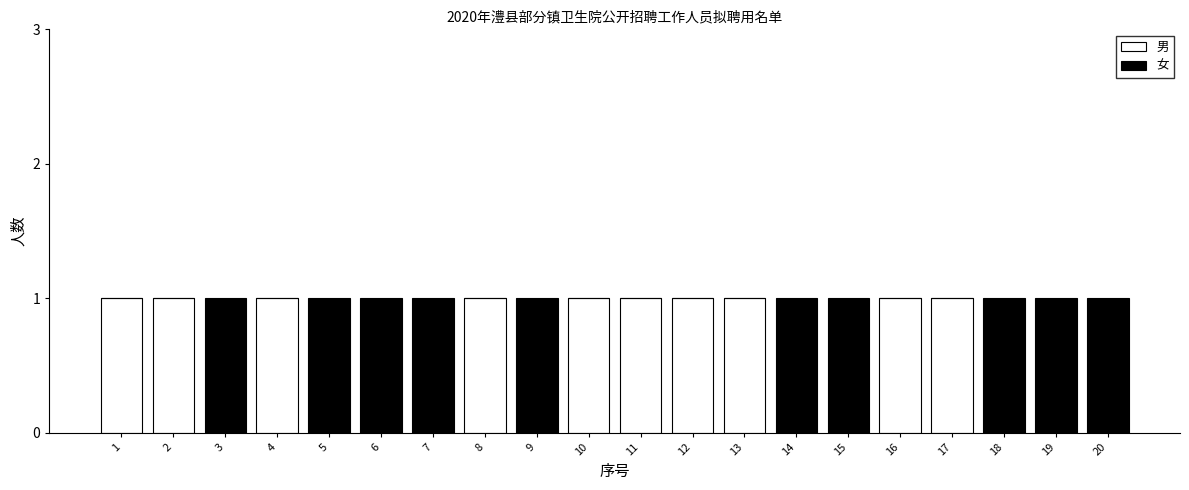

Is it true that 男 equals 0 at 14?

True